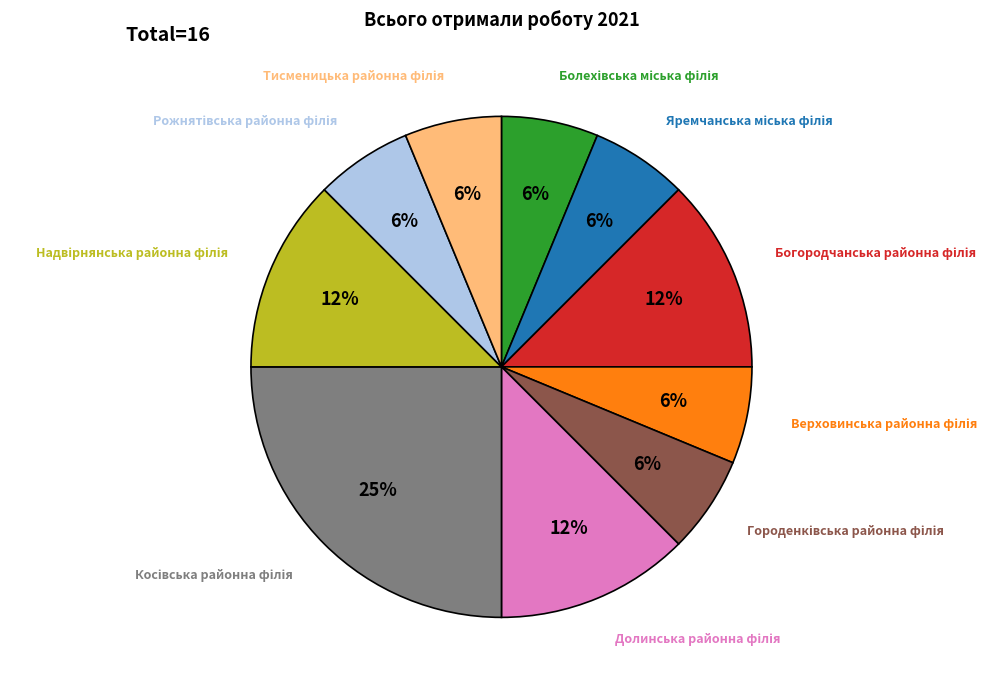

How many segments does this pie chart have?

10